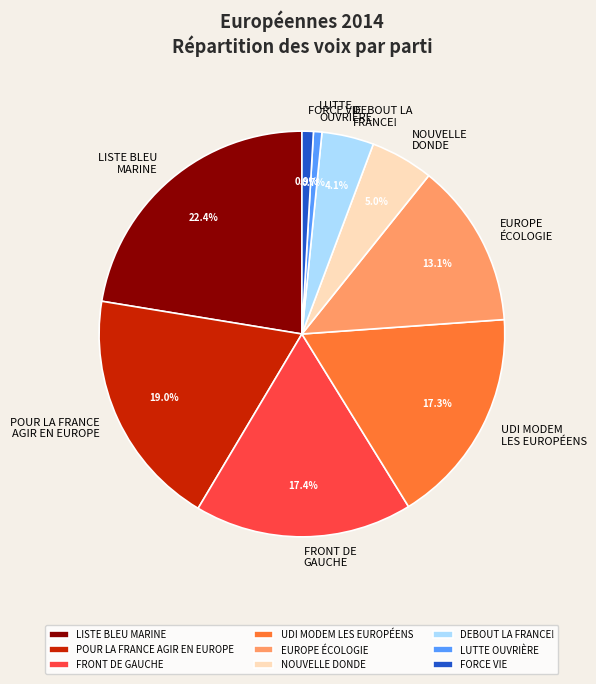

Which slice is the largest?

LISTE BLEU MARINE